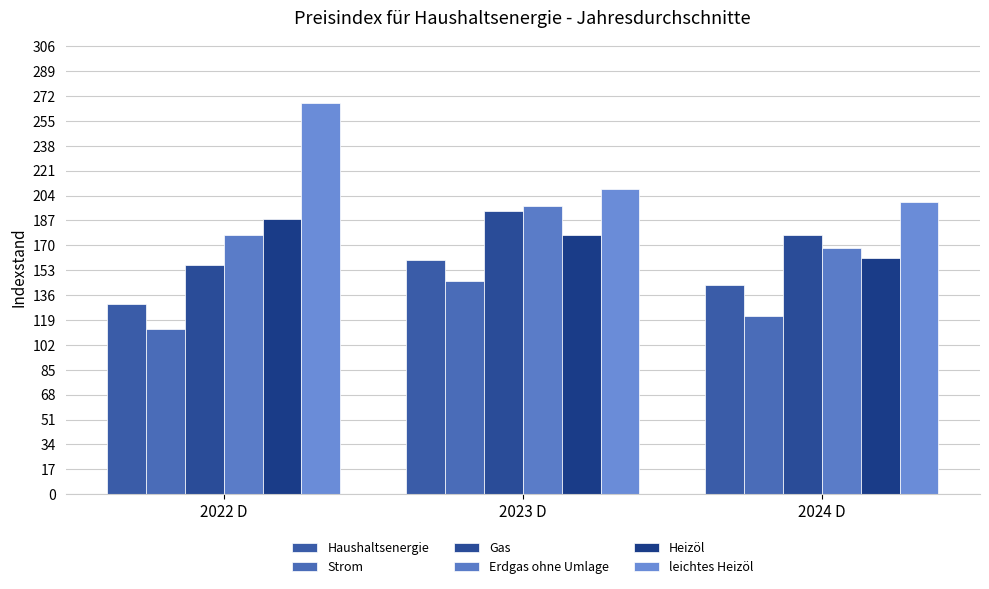

What is the spread (max minus min) of values at 2022 D?

154.9